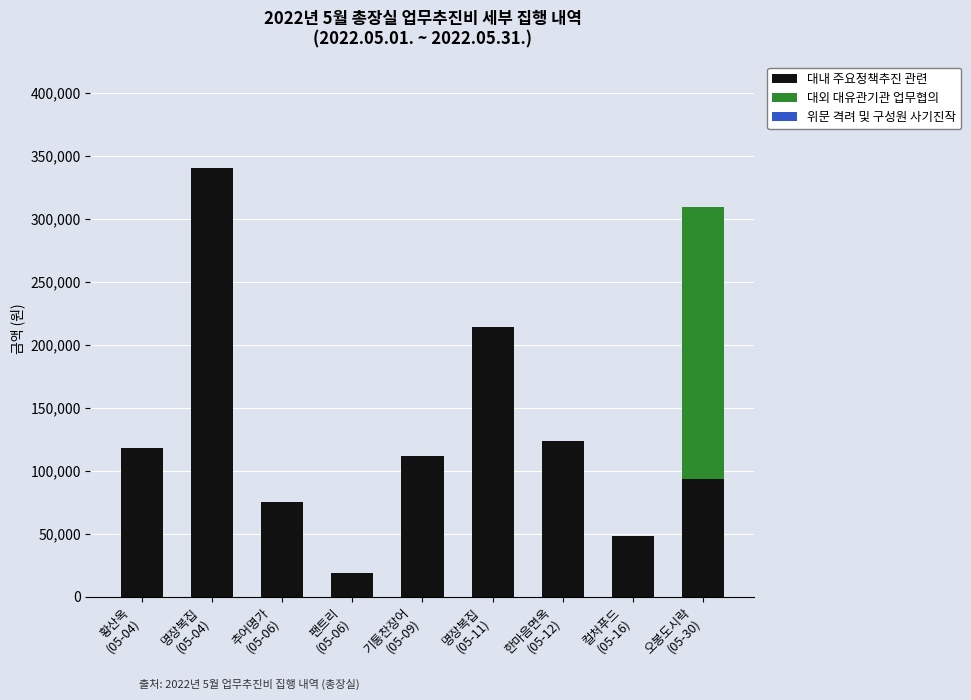

What is the maximum value for 대내 주요정책추진 관련?

340000